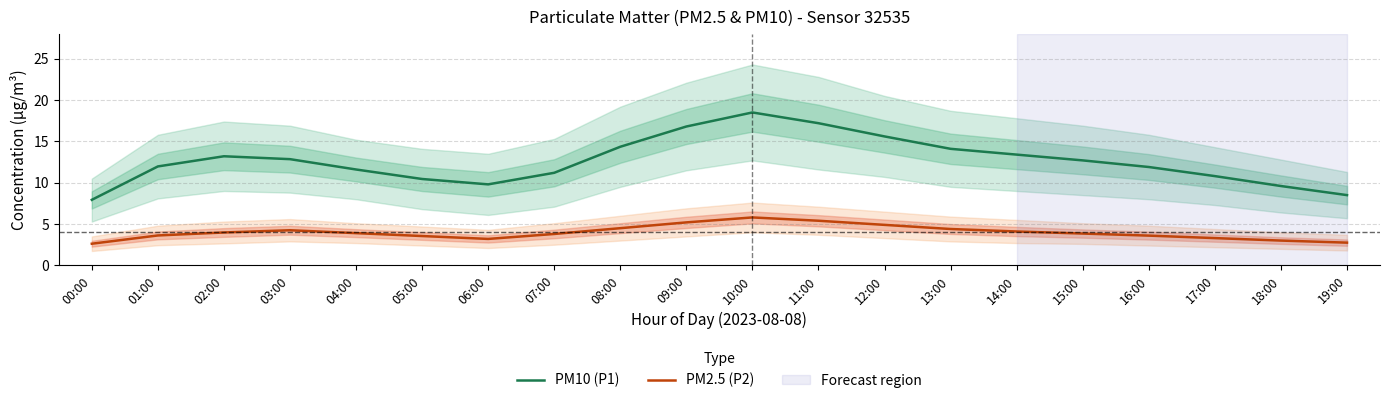

At which category is the sum across all series the highest?

10:00